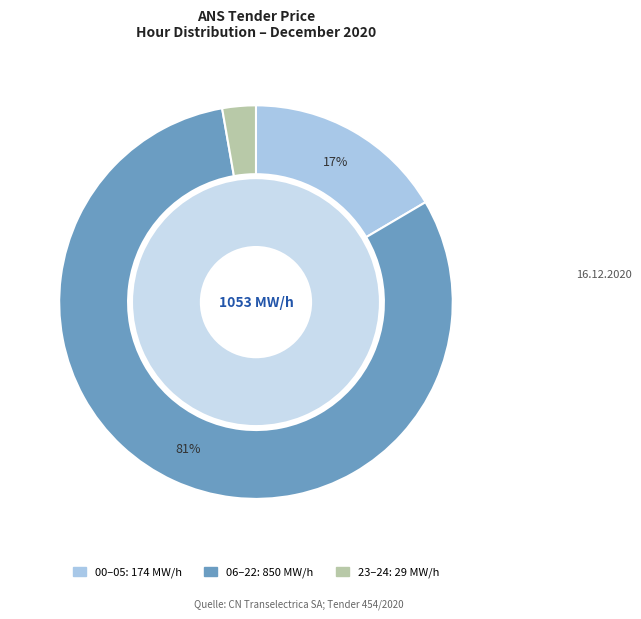

True or false: 10 - 11 accounts for 8% of the total.

False